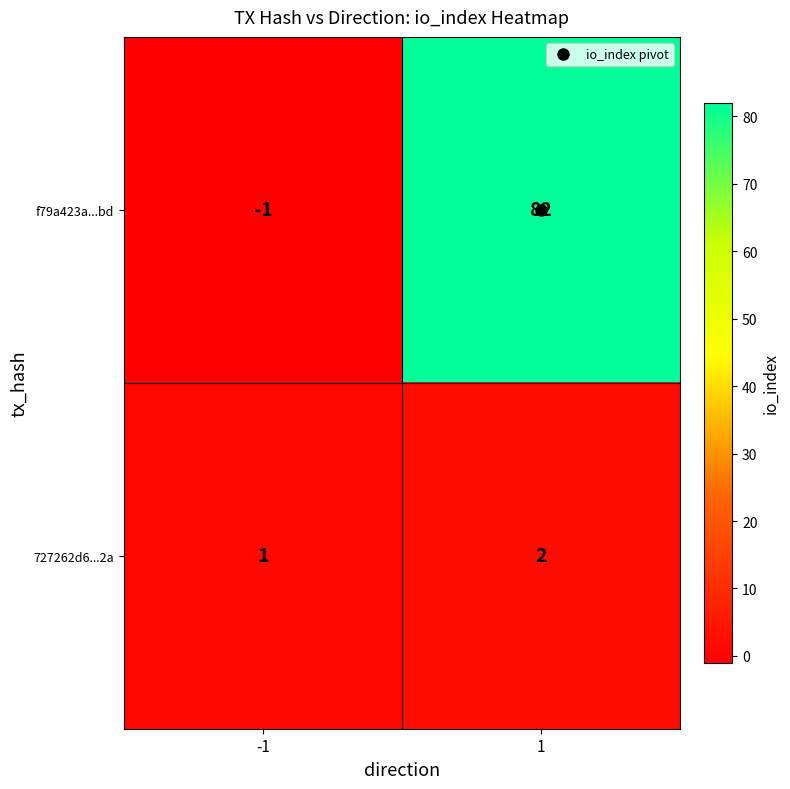

Which label corresponds to the smallest value in the chart?

-1